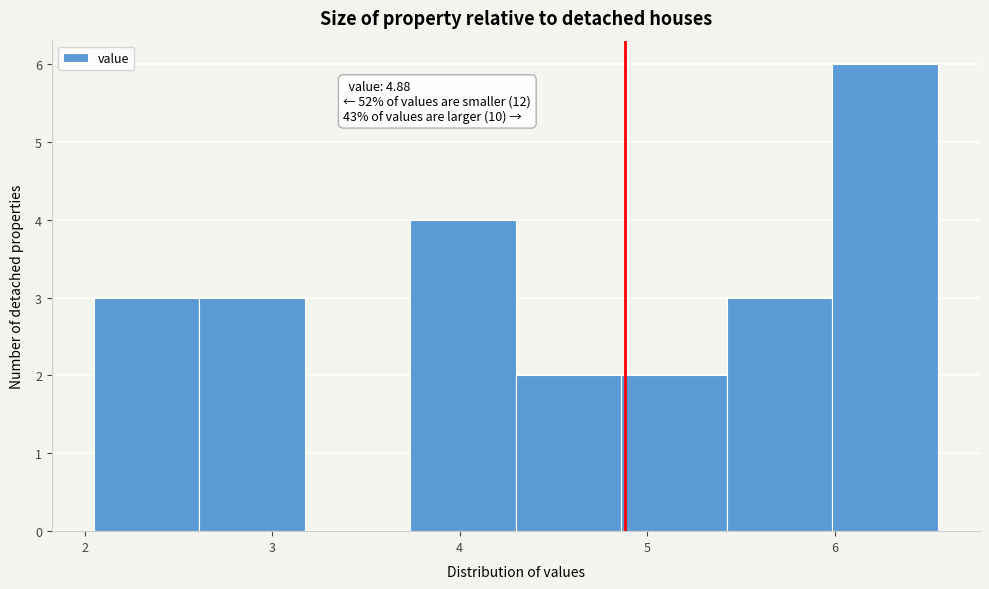

Which range on the x-axis has the tallest bar?

6.0 to 6.6